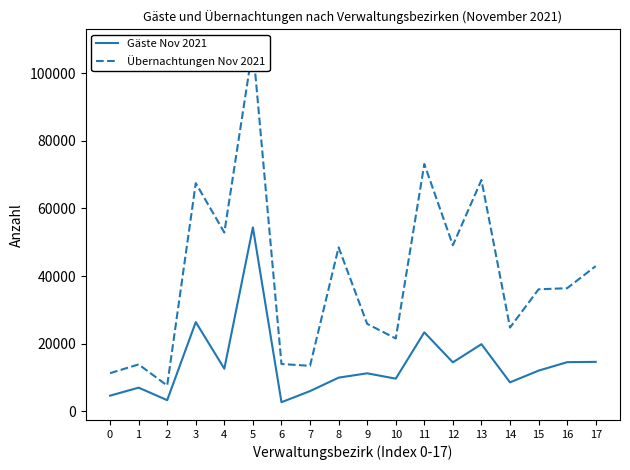

What are all the series names shown in the legend?

Gäste Nov 2021, Übernachtungen Nov 2021